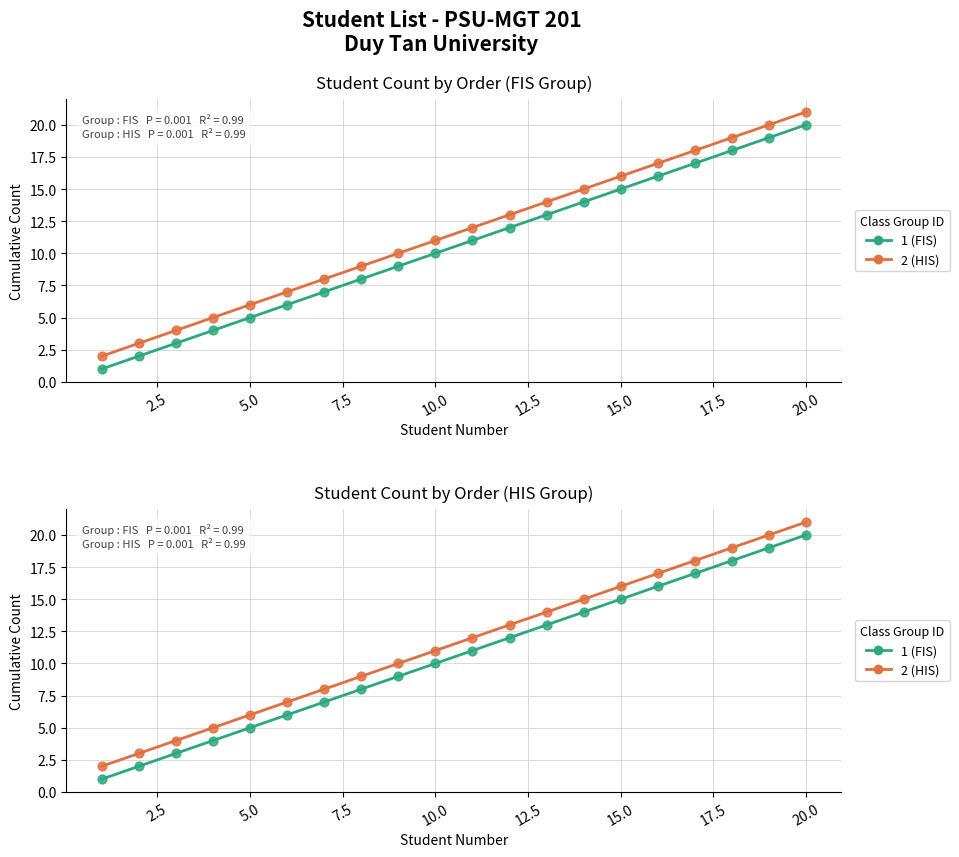

Is the value of 1 (FIS) at 18 greater than the value of 2 (HIS) at 0.0?

Yes